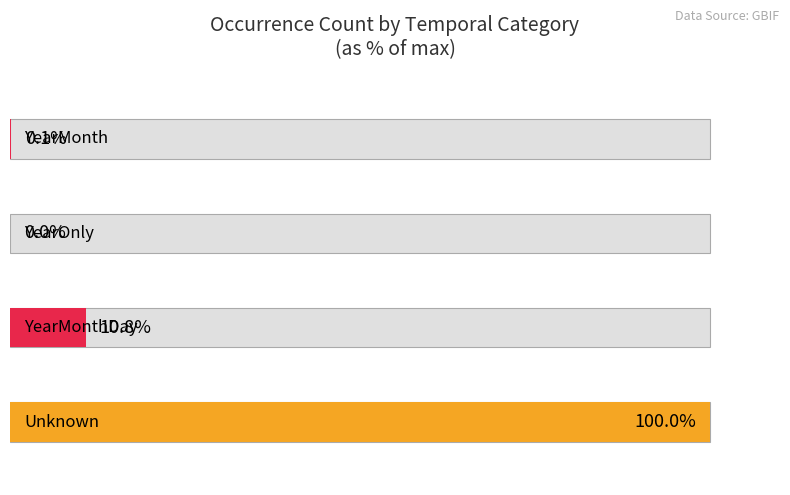

What are all the series names shown in the legend?

Unknown, YearMonthDay, YearOnly, YearMonth